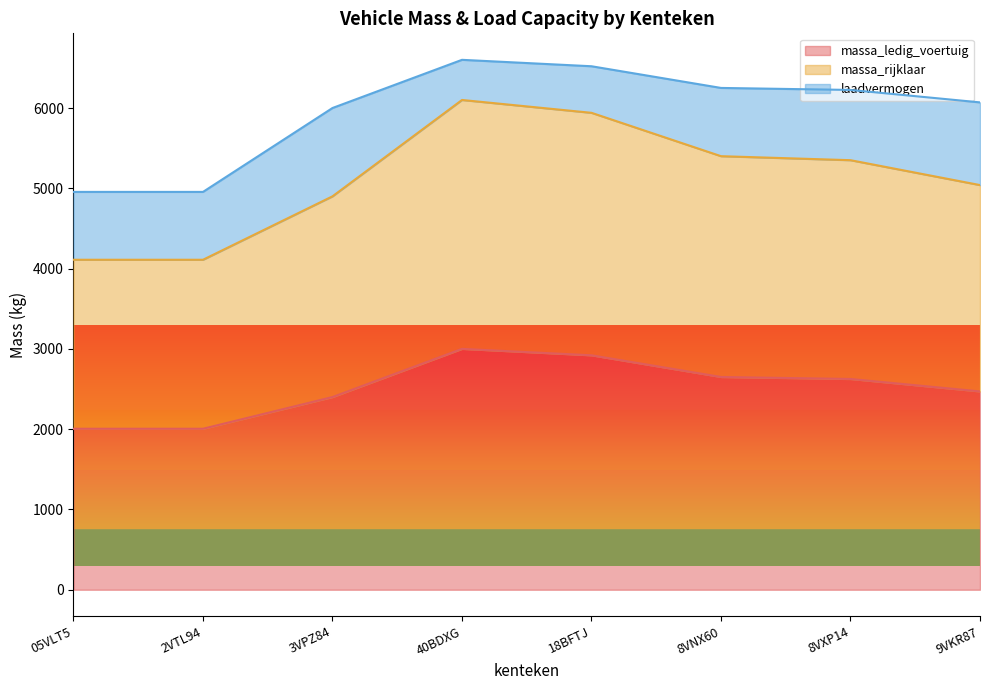

What is the total value across all series at 8VNX60?

6250